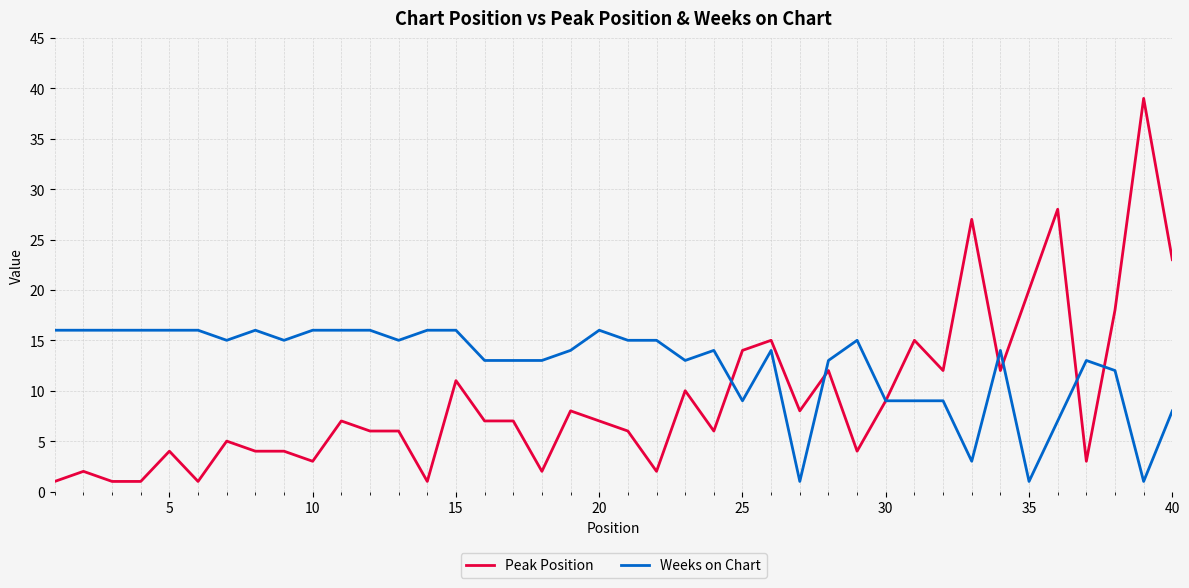

How many lines are shown in the chart?

2